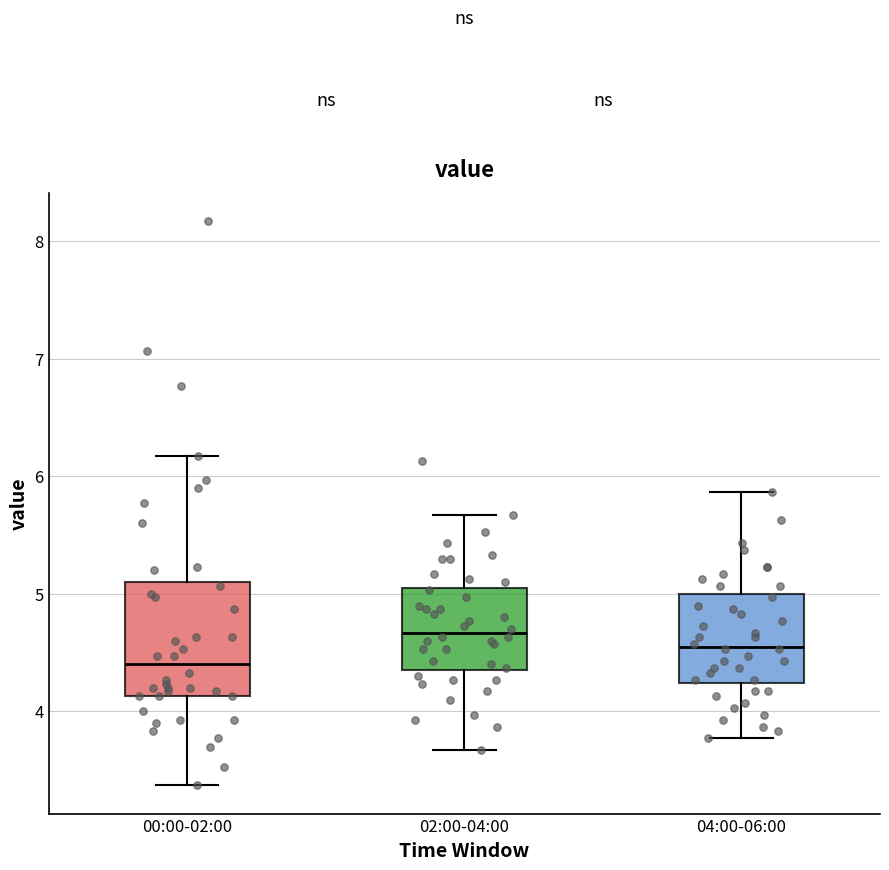

Where does the median line of the box for 00:00-02:00 sit on the y-axis? The values are not printed on the chart, so give them approximately, as read against the axis.

4.4